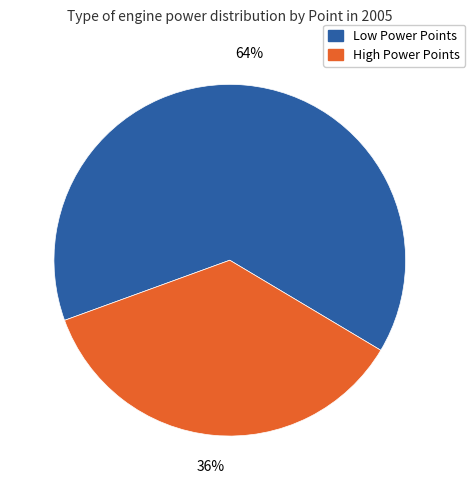

To the nearest percent, what is the difference between the largest and smallest slice percentages?

28%